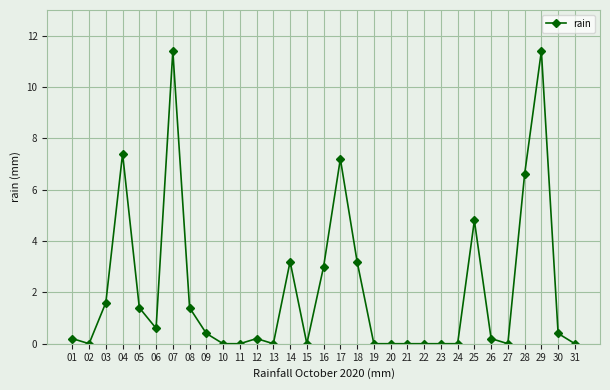

The value at 24 is 7.6. True or false?

False